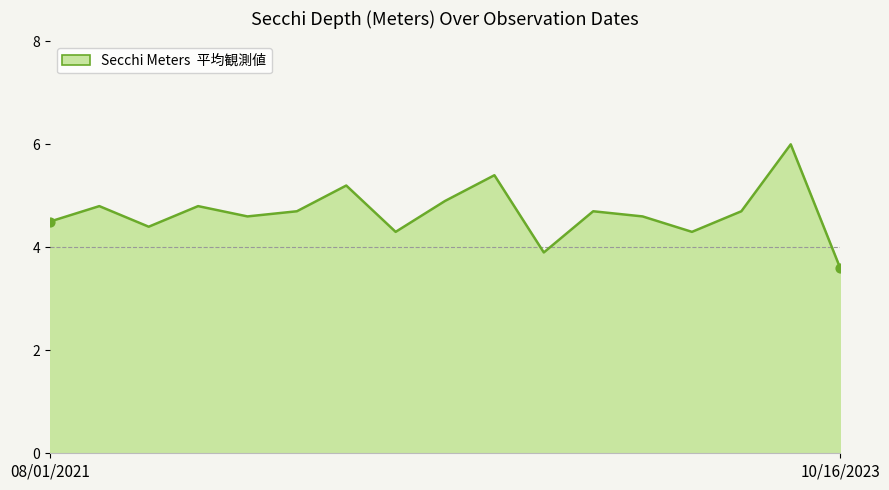

What is the smallest value displayed?

3.6